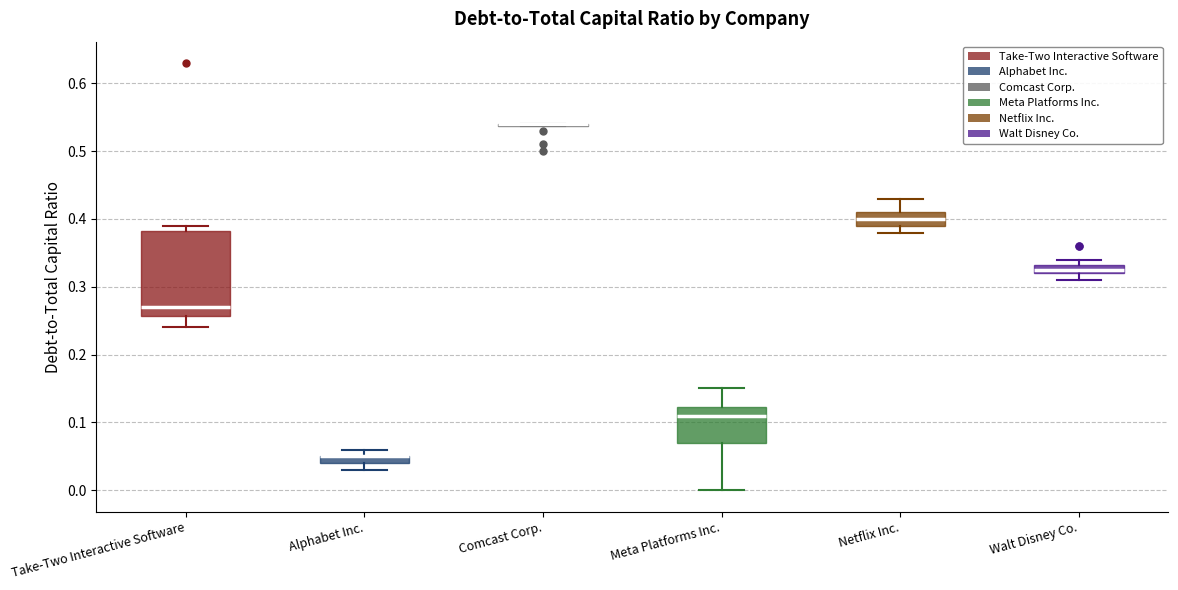

Which box is the tallest, from its lower edge to its upper edge?

Take-Two Interactive Software